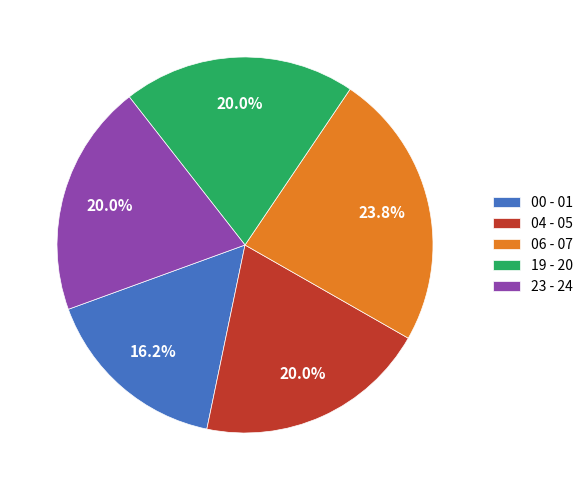

How many slices are in this pie chart?

5